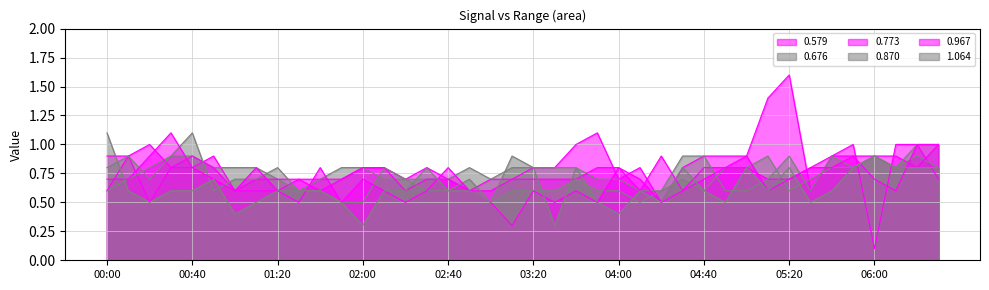

What is the label of the 22nd point from the left?

03:30